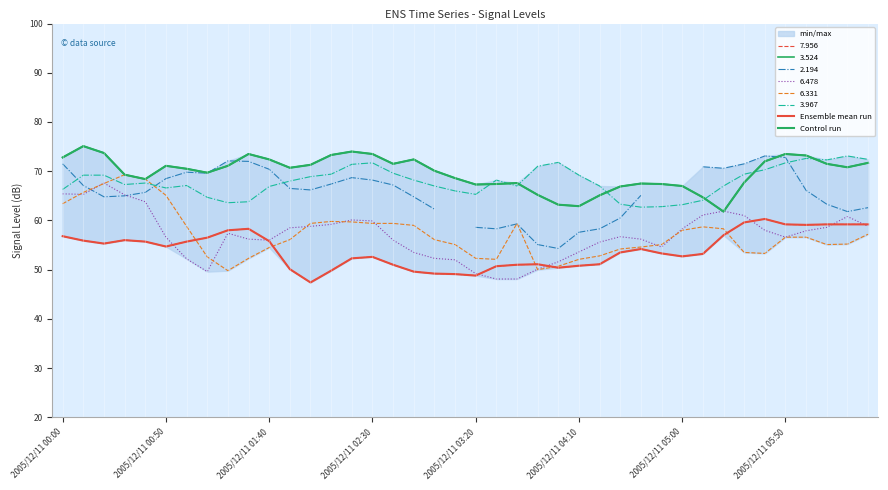

What is the sum of the Control run values at 37 and 21?

138.9